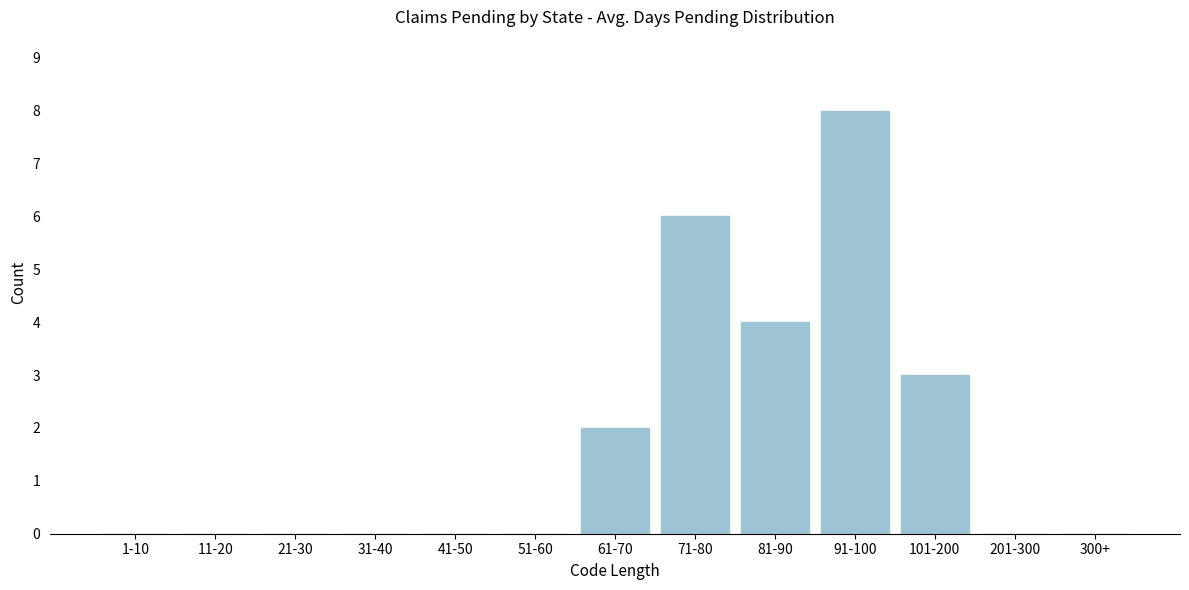

Reading right to left, list all the values displayed in this chart.

300+=0	201-300=0	101-200=3	91-100=8	81-90=4	71-80=6	61-70=2	51-60=0	41-50=0	31-40=0	21-30=0	11-20=0	1-10=0